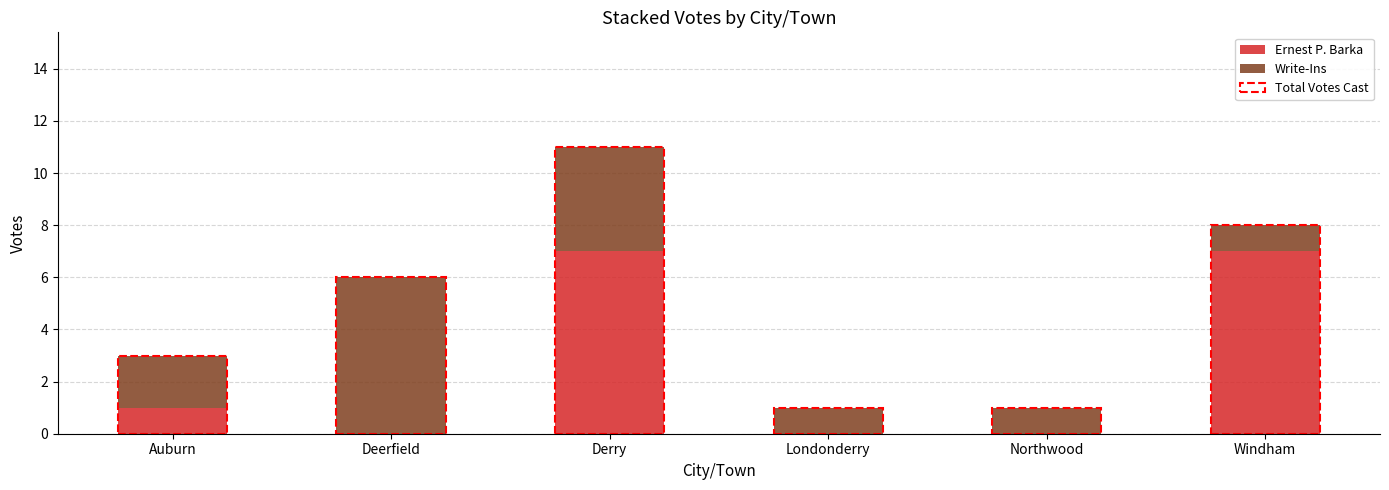

Which category has the lowest value across all series?

Deerfield